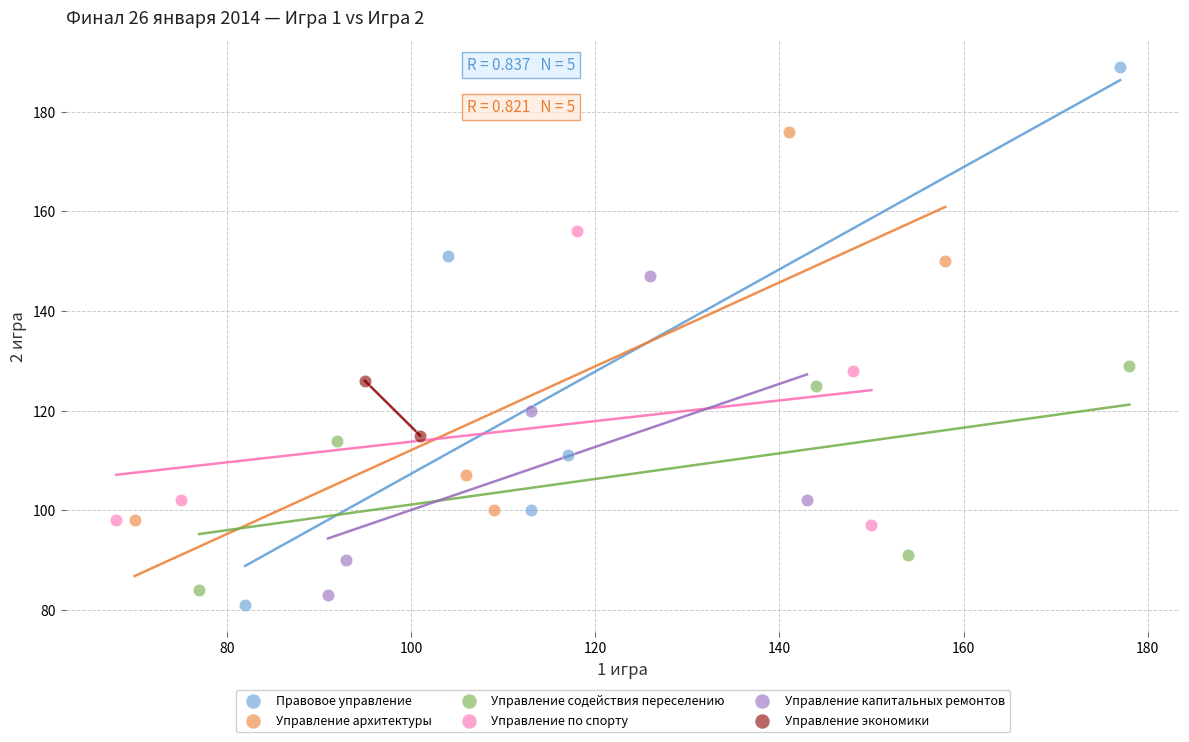

What are all the series names shown in the legend?

Правовое управление, Управление архитектуры, Управление содействия переселению, Управление по спорту, Управление капитальных ремонтов, Управление экономики